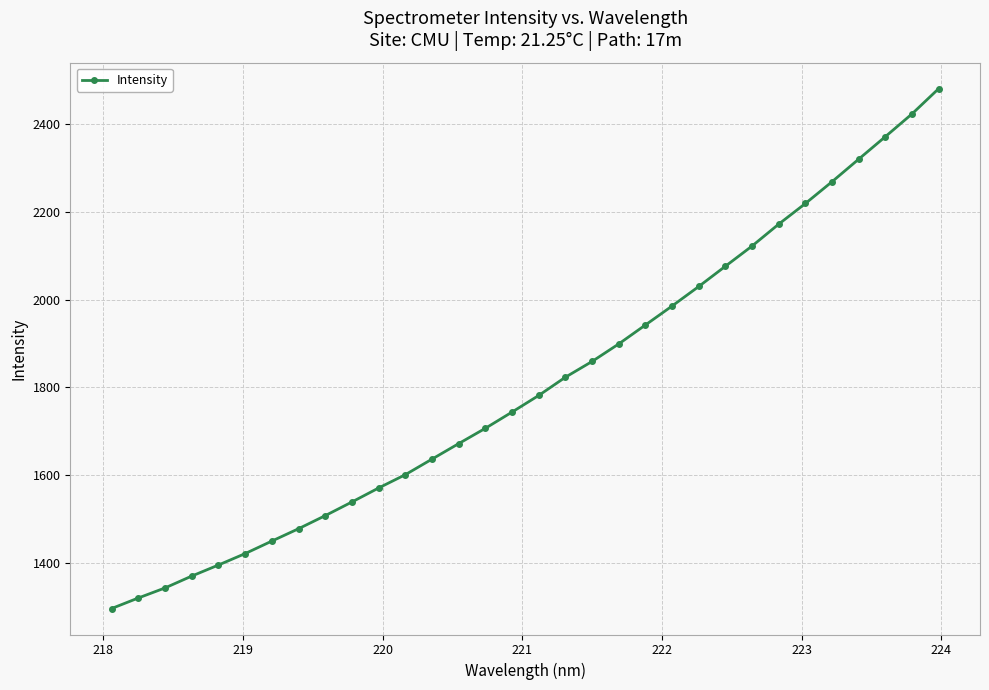

True or false: there are more than 2 points higher than both neighbors.

False